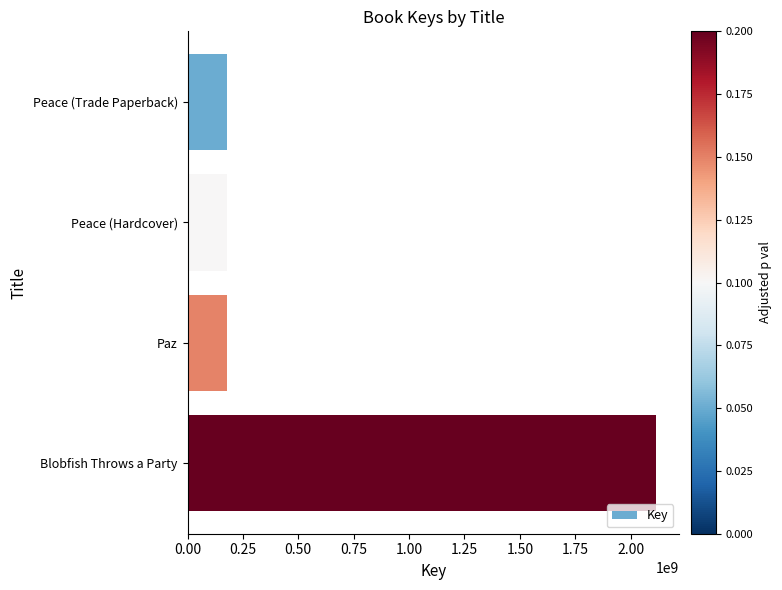

The chart shows a value of 177747105 at Peace (Hardcover). True or false?

True